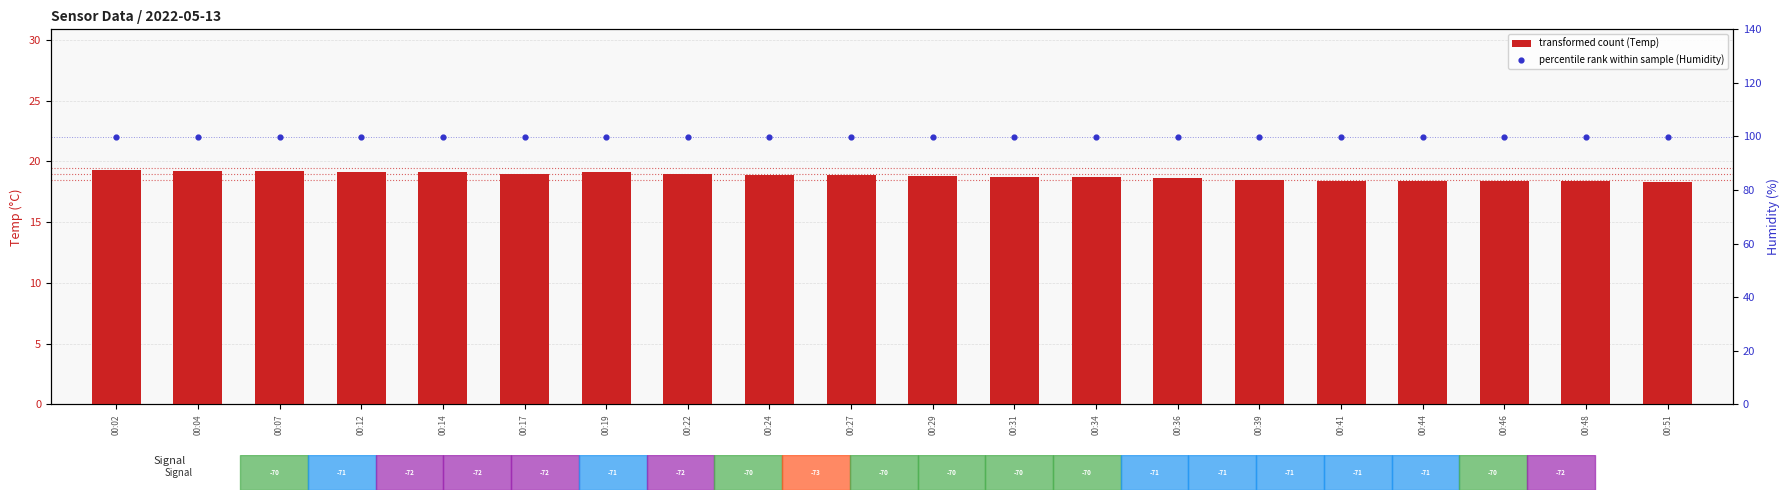

Which series has the widest spread of Y values?

transformed count (Temp)